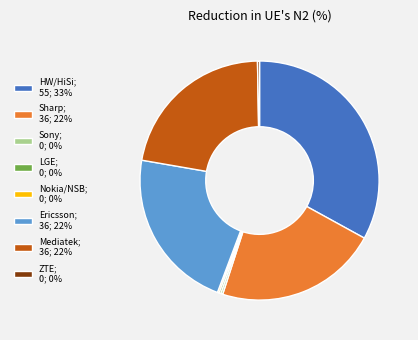

Does any single category account for the majority?

No